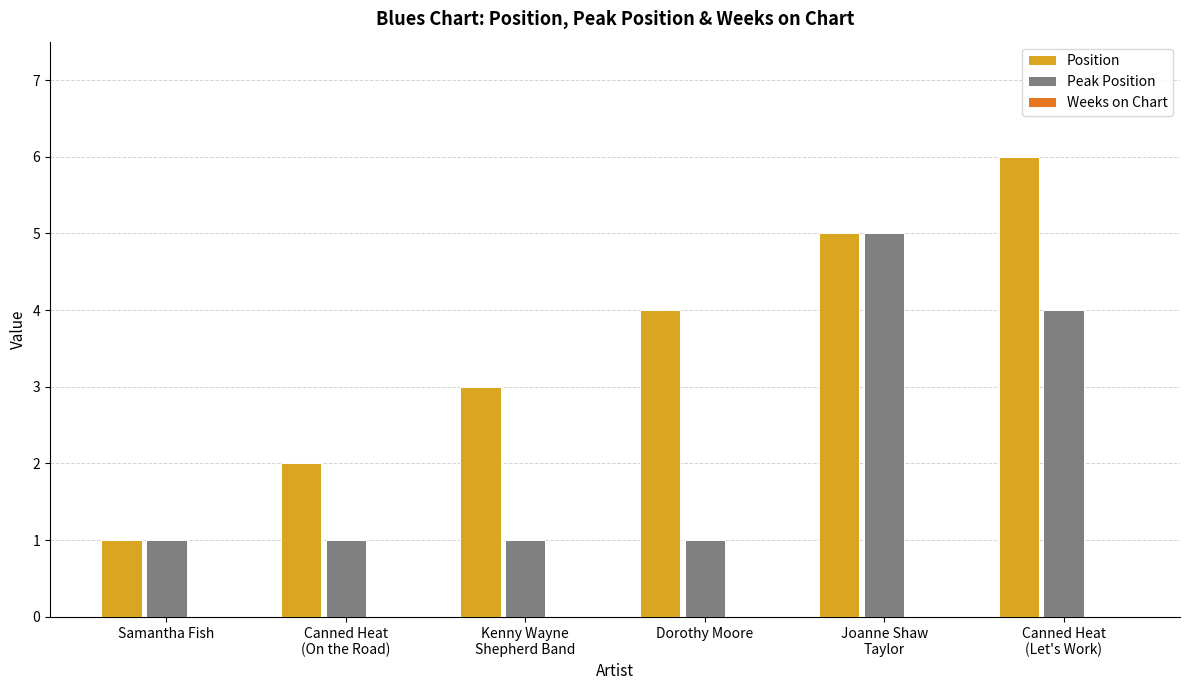

Between Samantha Fish and Dorothy Moore, which series saw the biggest shift?

Position